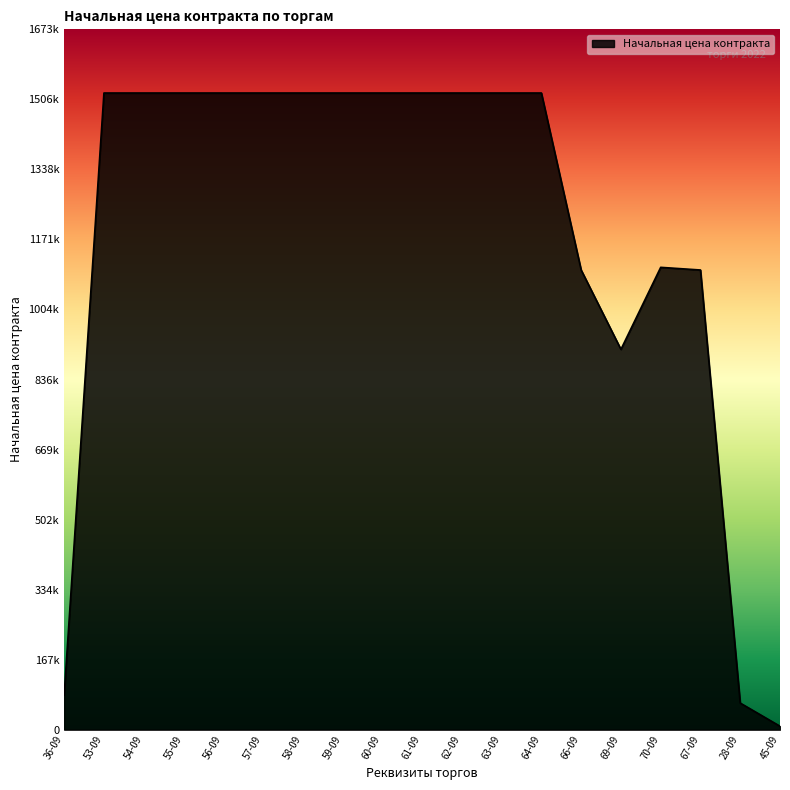

Rank the categories by value from highest to lowest.

53-09, 54-09, 55-09, 56-09, 57-09, 58-09, 59-09, 60-09, 61-09, 62-09, 63-09, 64-09, 70-09, 66-09, 67-09, 69-09, 36-09, 28-09, 45-09